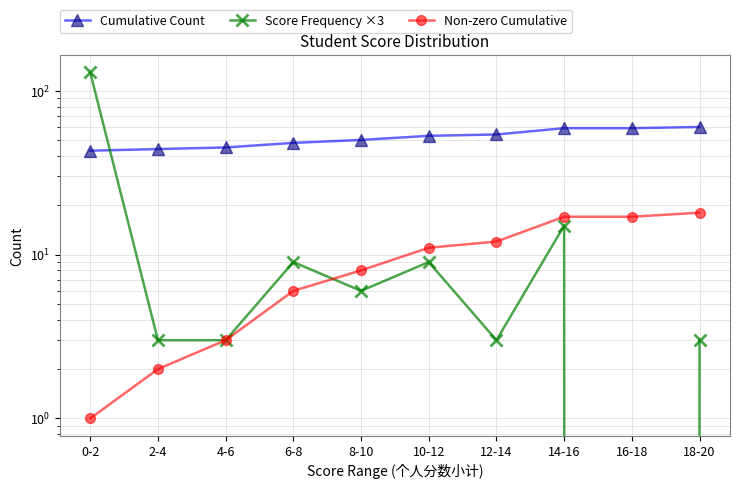

At which category does the chart reach its peak across all series?

0-2